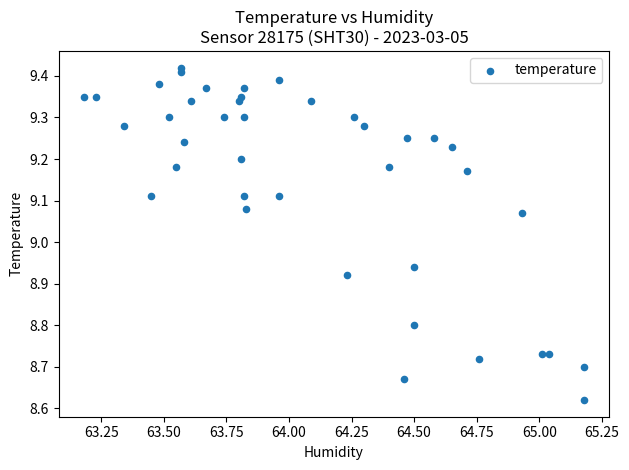

What is the range of Y values (max minus min)?

0.8